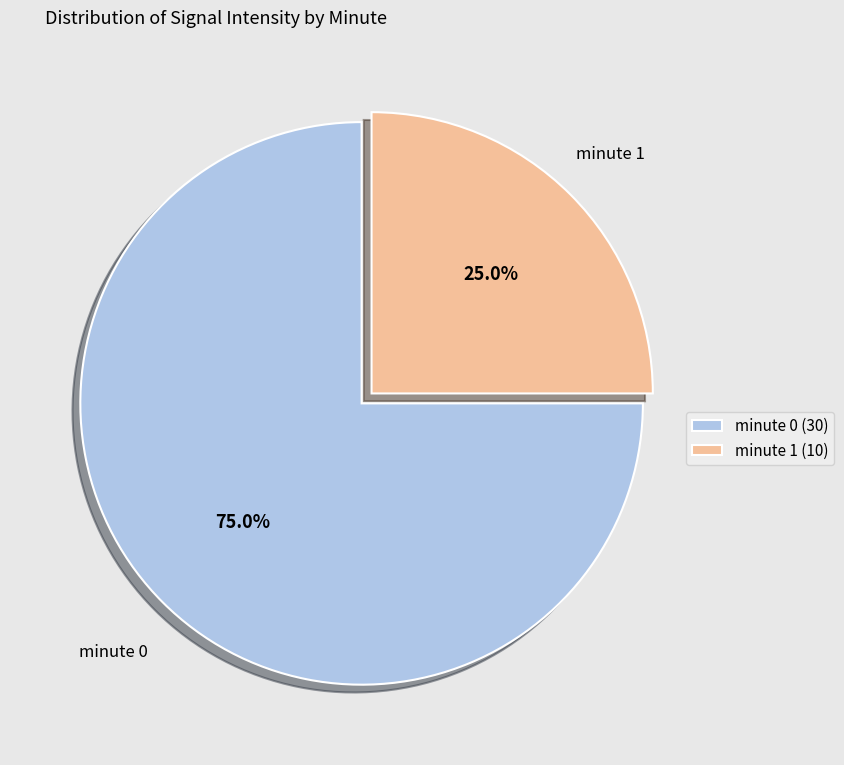

What is the smallest slice in the pie chart?

minute 1 (10)